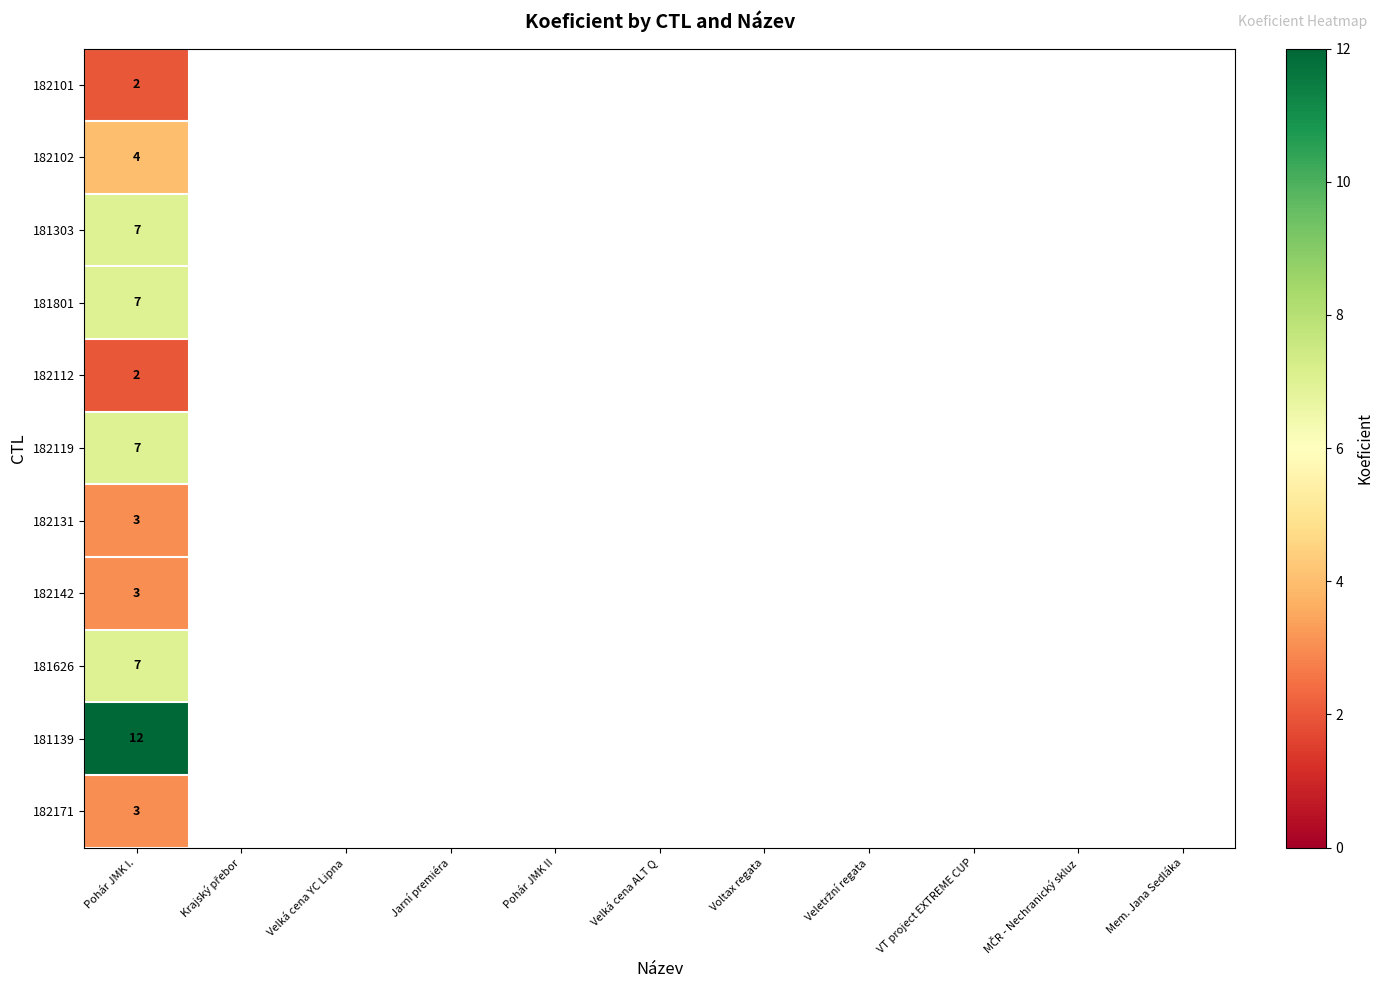

Between Mem. Jana Sedláka and Voltax regata, which is larger?

Voltax regata